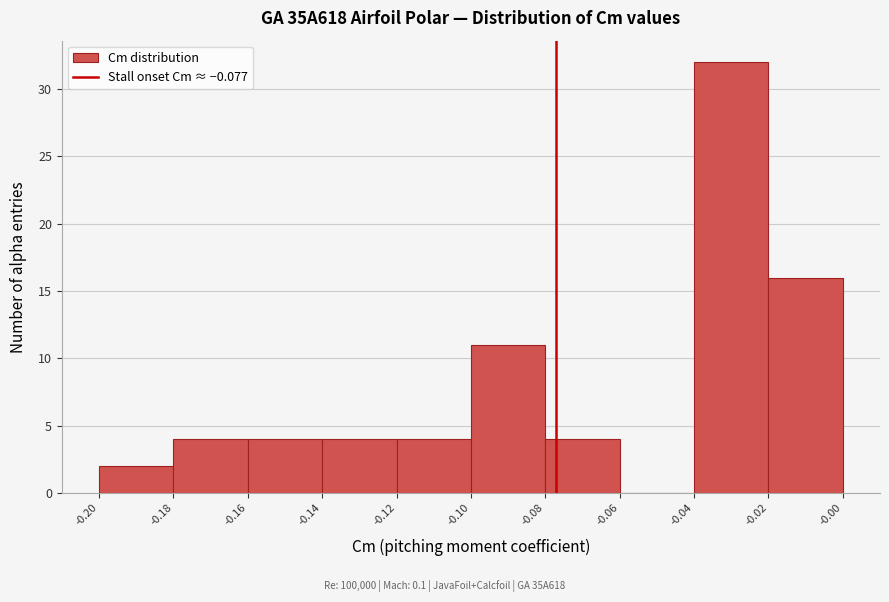

What is the height of the bar covering -0.18 to -0.16 on the x-axis? The values are not printed on the chart, so give them approximately, as read against the axis.

4